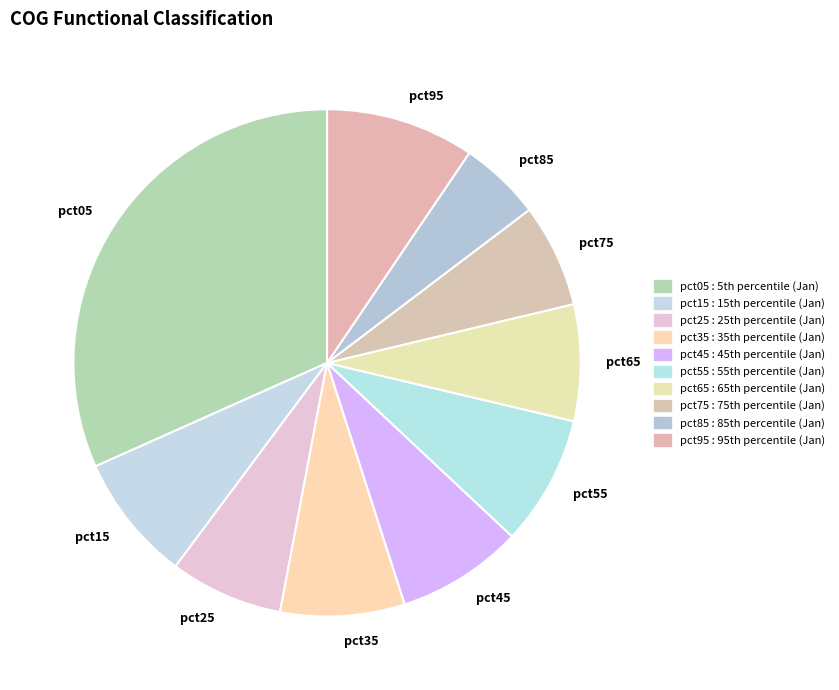

Which has a higher value, pct85 or pct35?

pct35